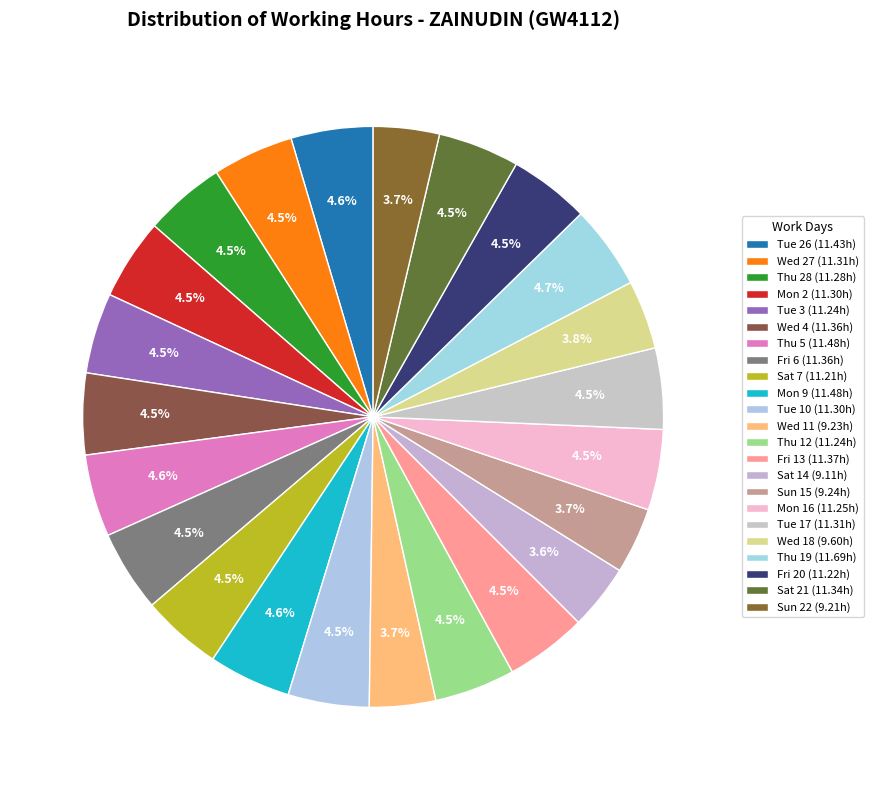

Is it true that Sat 14 is 4% of the pie?

True